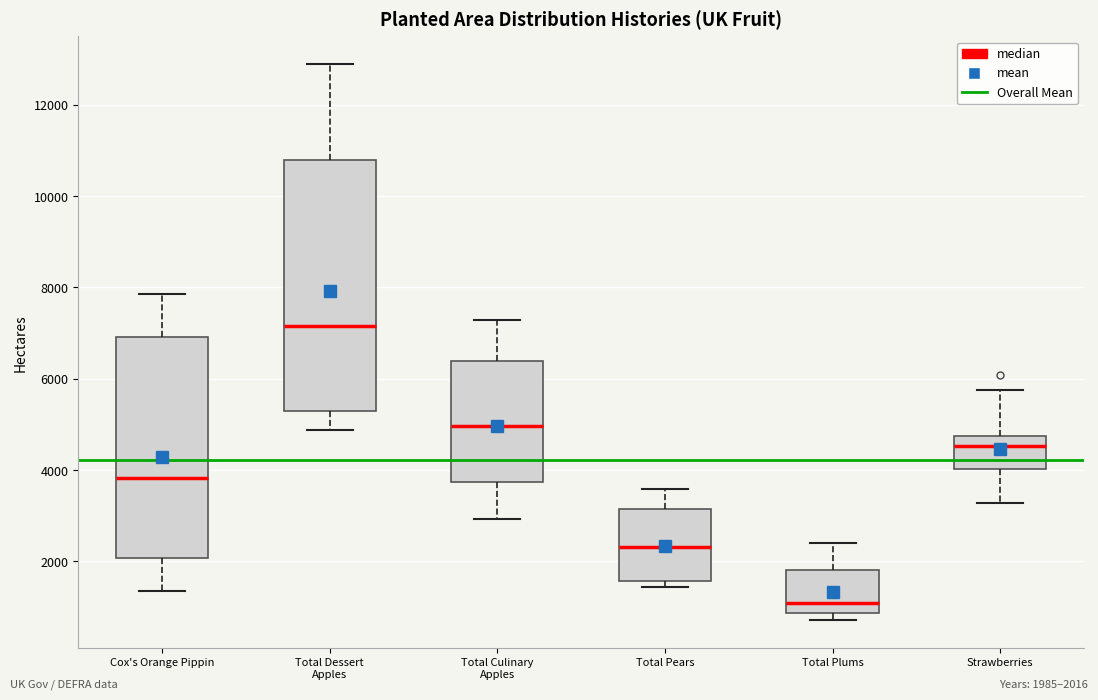

Comparing the boxes themselves (not the whiskers), which one is the tallest?

Total Dessert Apples